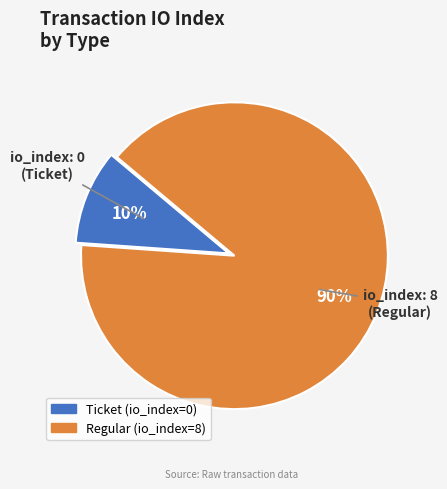

Is it true that Ticket is 10% of the pie?

True